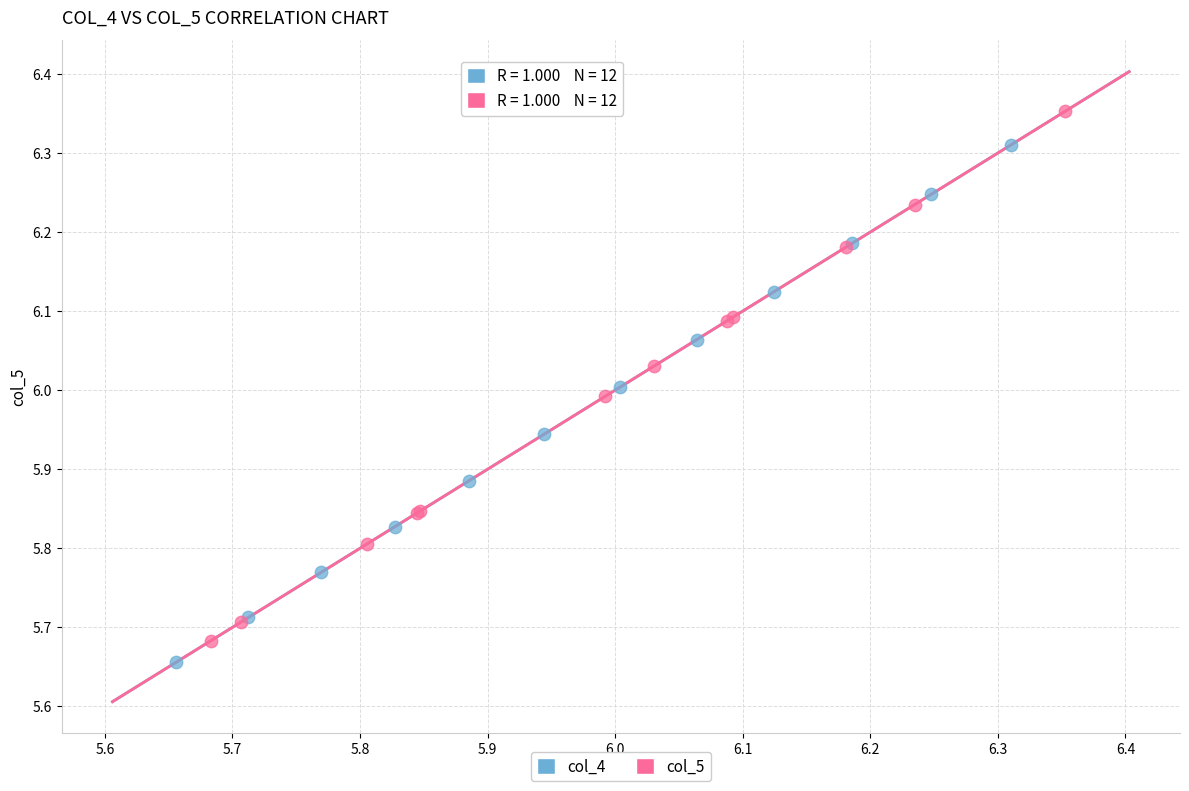

Which series has the widest spread of Y values?

col_5